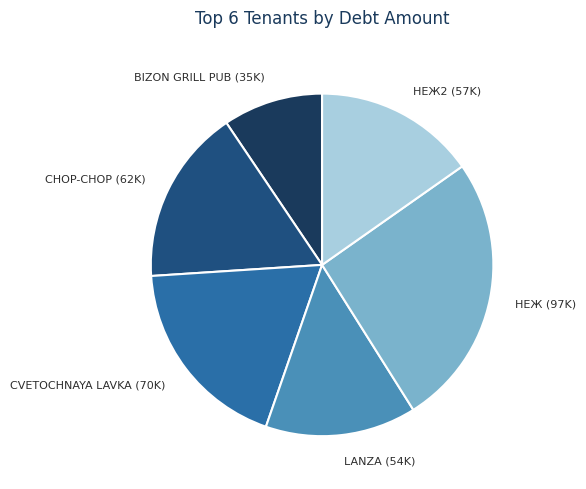

Approximately how many times larger is the value at НЕЖ2 (57K) compared to CVETOCHNAYA LAVKA (70K)?

0.8